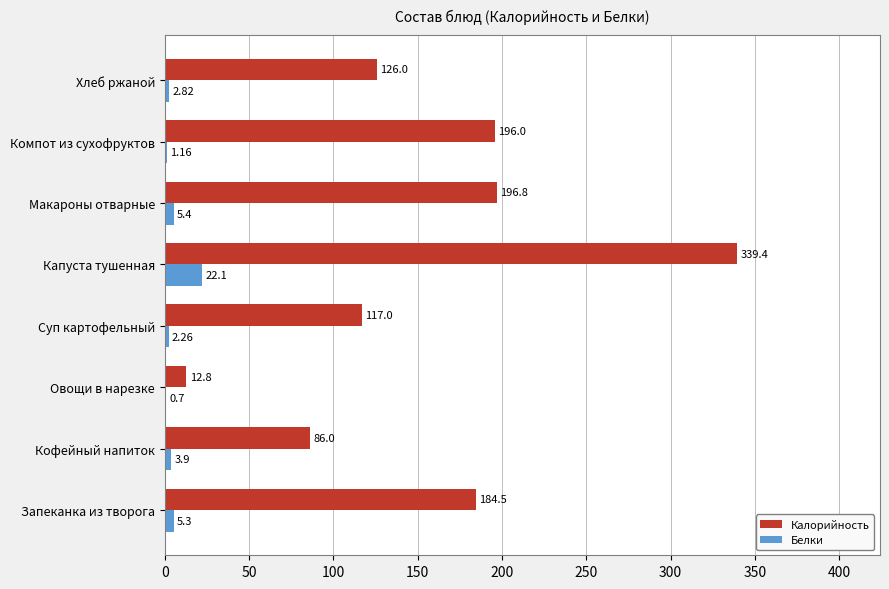

Count the number of categories in the chart.

8